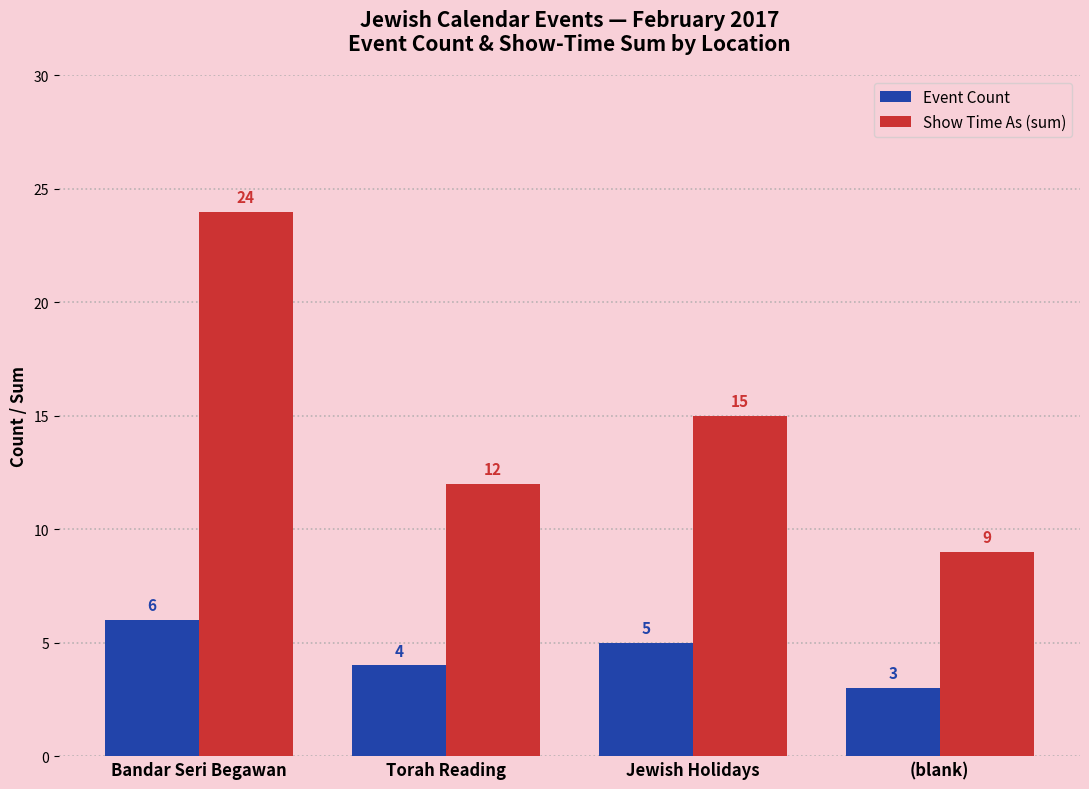

The Event Count series shows 4 at Torah Reading. True or false?

True